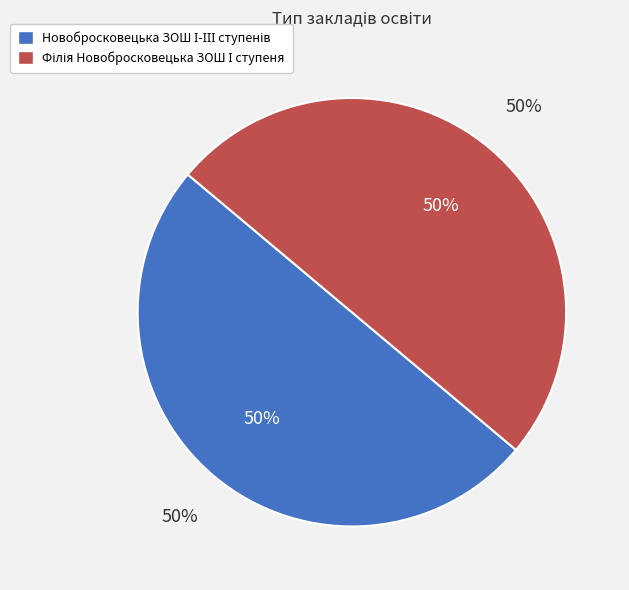

Does Філія Новобросковецька ЗОШ І ступеня represent more than half of the total?

Yes